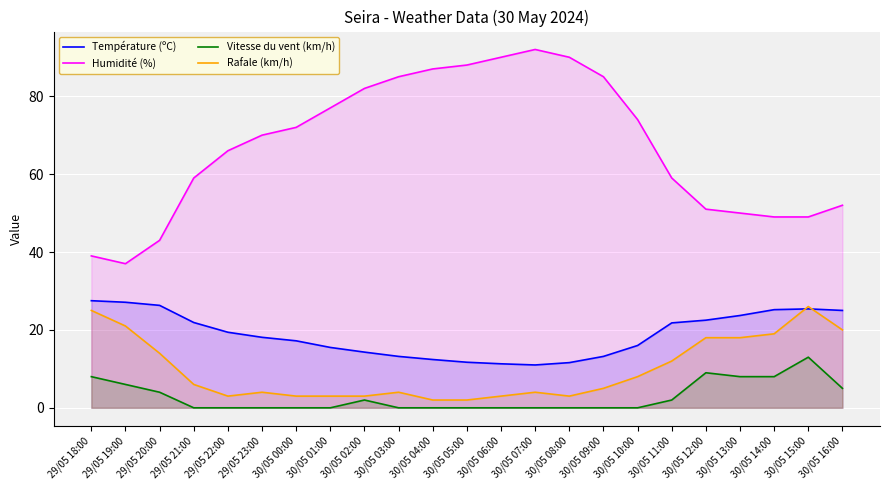

True or false: Température (ºC) and Vitesse du vent (km/h) intersect in this chart.

False